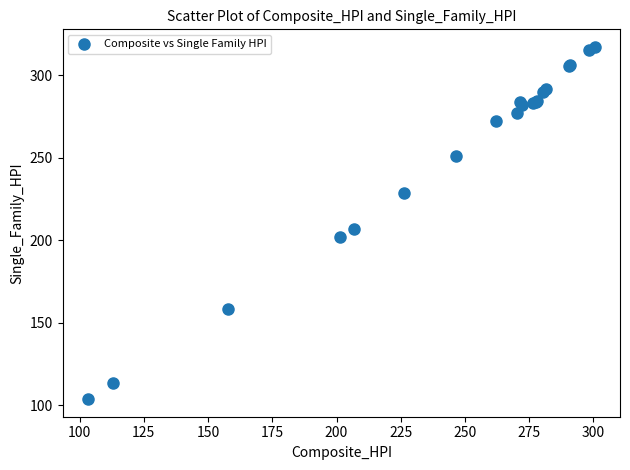

What Y value in the scatter plot is closest to 210?

206.9